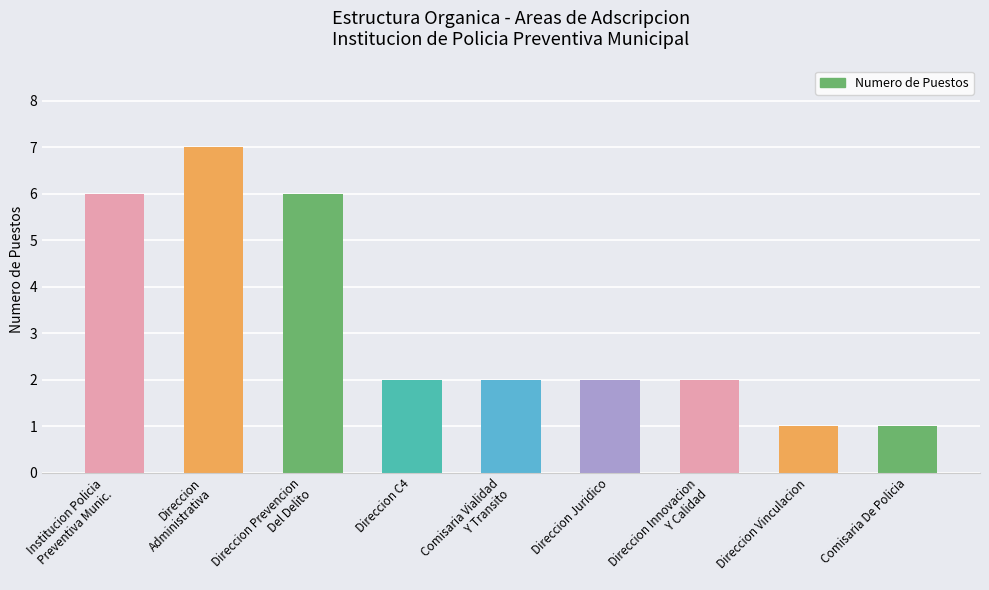

Rank the categories by value from lowest to highest.

Direccion Vinculacion, Comisaria De Policia, Direccion C4, Comisaria Vialidad
Y Transito, Direccion Juridico, Direccion Innovacion
Y Calidad, Institucion Policia
Preventiva Munic., Direccion Prevencion
Del Delito, Direccion
Administrativa